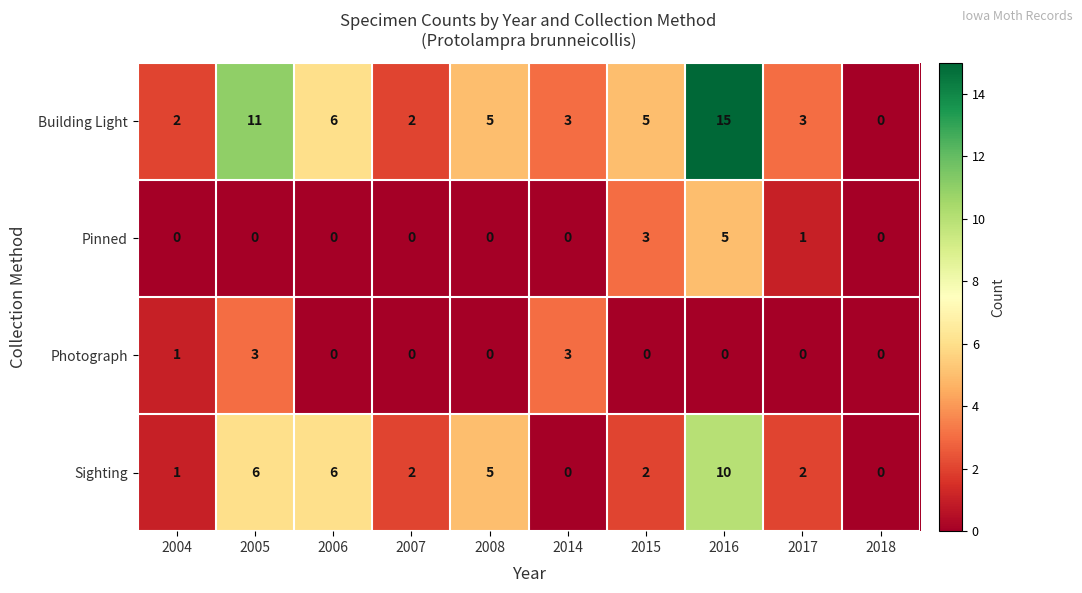

At which category is the sum across all series the highest?

2016